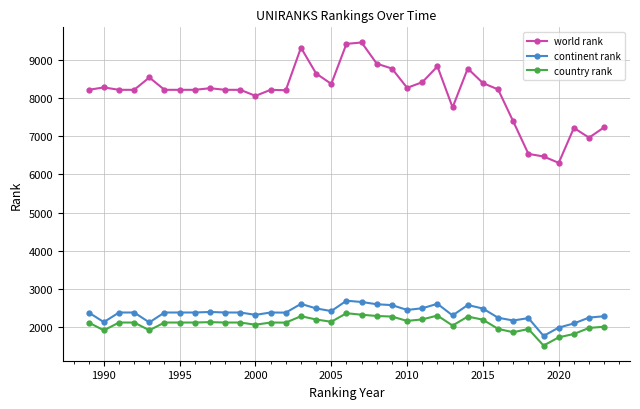

What is the difference between the maximum and minimum values in the country rank series?

845